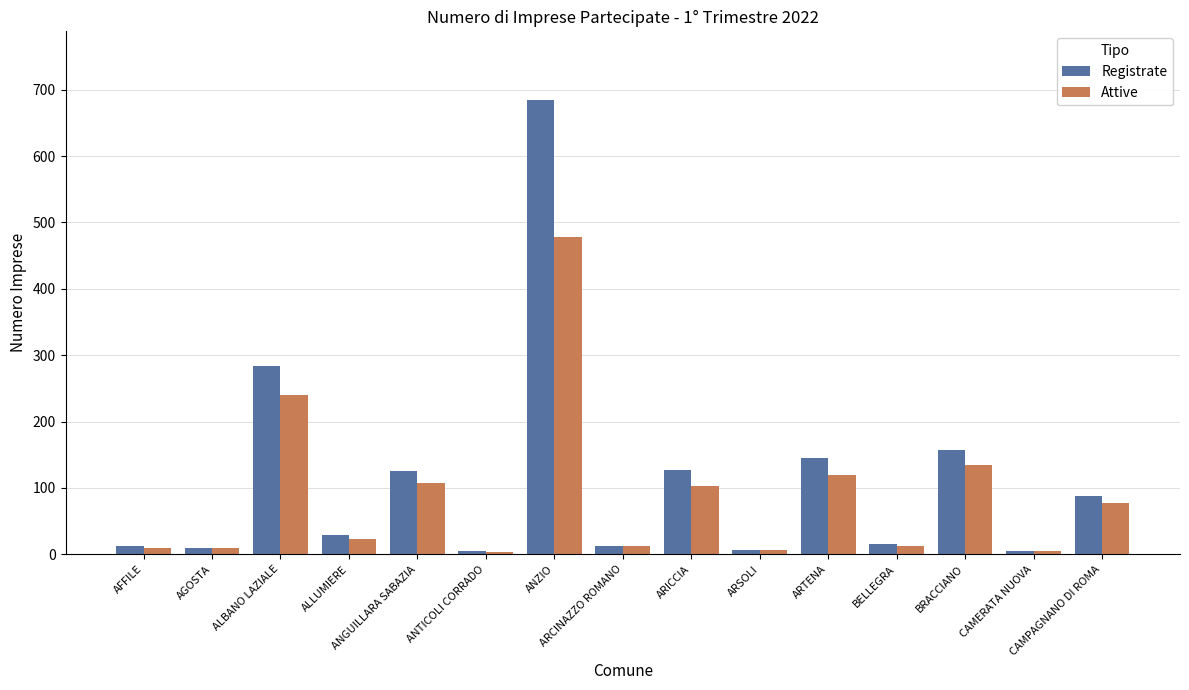

Which label corresponds to the largest value in the chart?

ANZIO